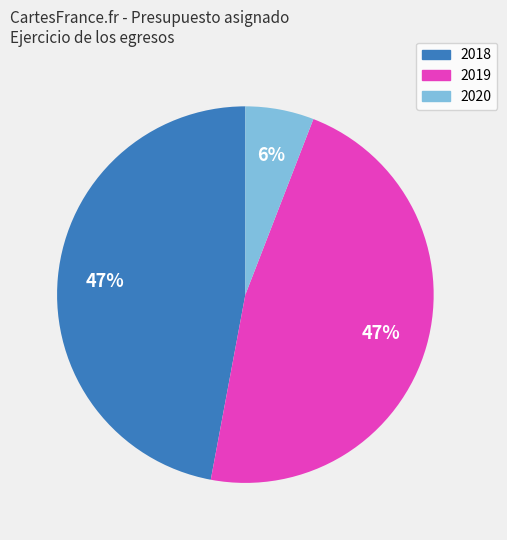

To the nearest percent, what is the difference between the largest and smallest slice percentages?

41%